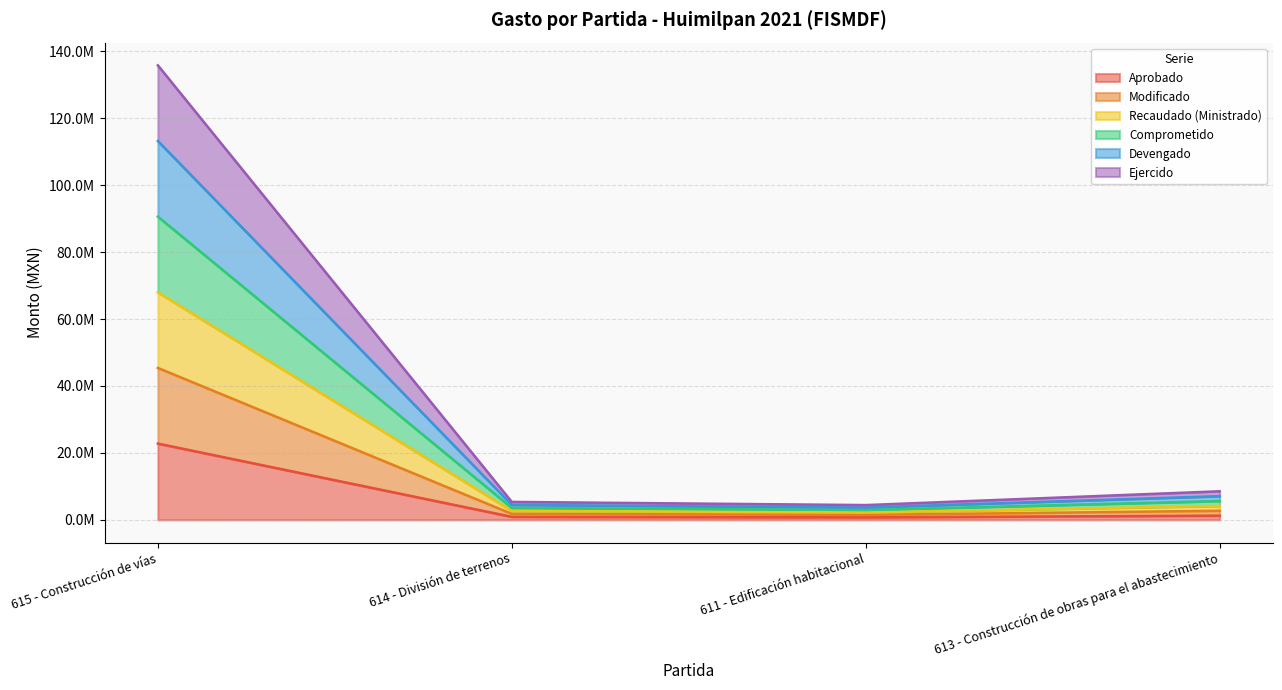

Where does the Recaudado (Ministrado) series first go above 7077940?

615 - Construcción de vías